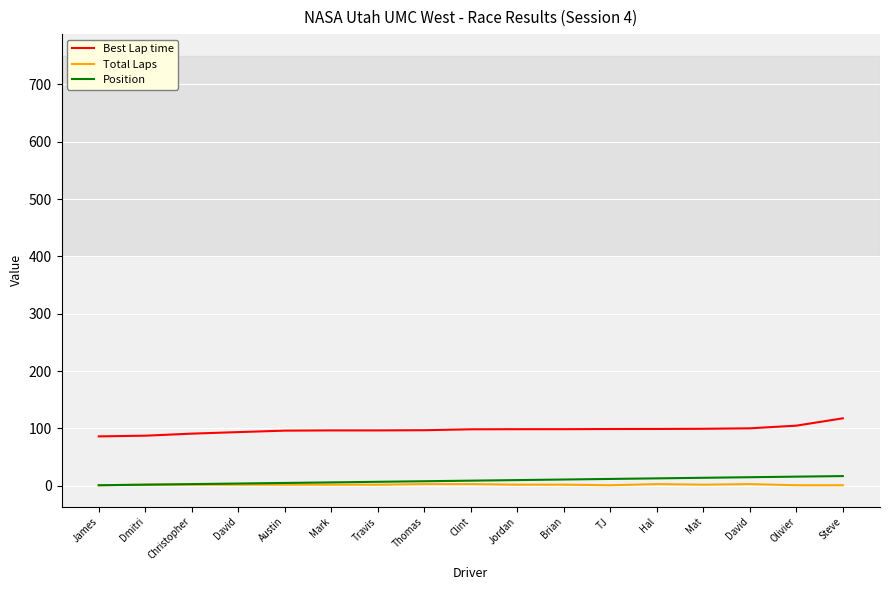

How many lines are shown in the chart?

3